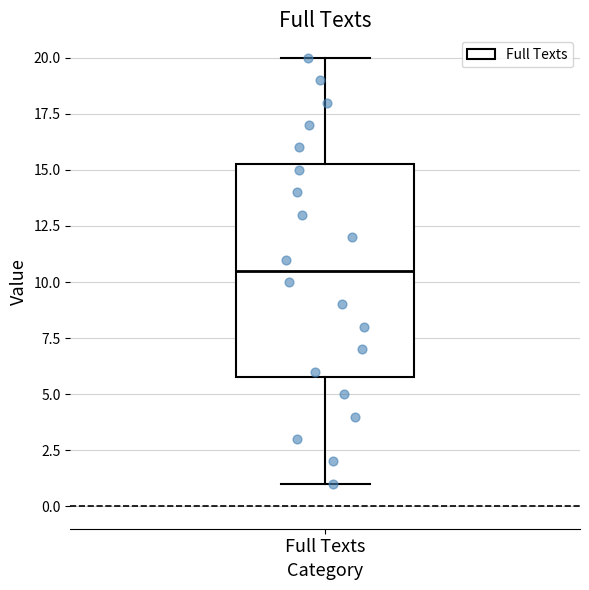

Read this box plot against the y-axis: the position of the median line, the range covered by the box, and the ends of both whiskers. The values are not printed on the chart, so give them approximately, as read against the axis.

median 10.5, box 6.0 to 15.5, whiskers 1.0 to 20.0